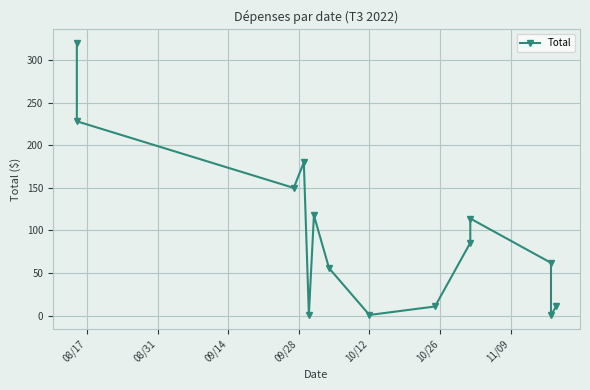

What is the difference between the maximum and second lowest values?

319.5